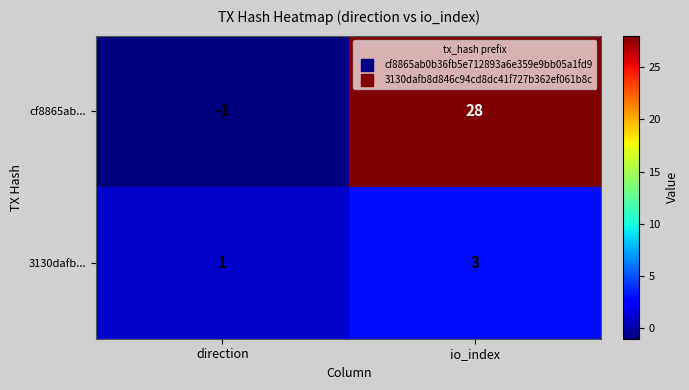

Which series has the largest range (max minus min)?

cf8865ab...